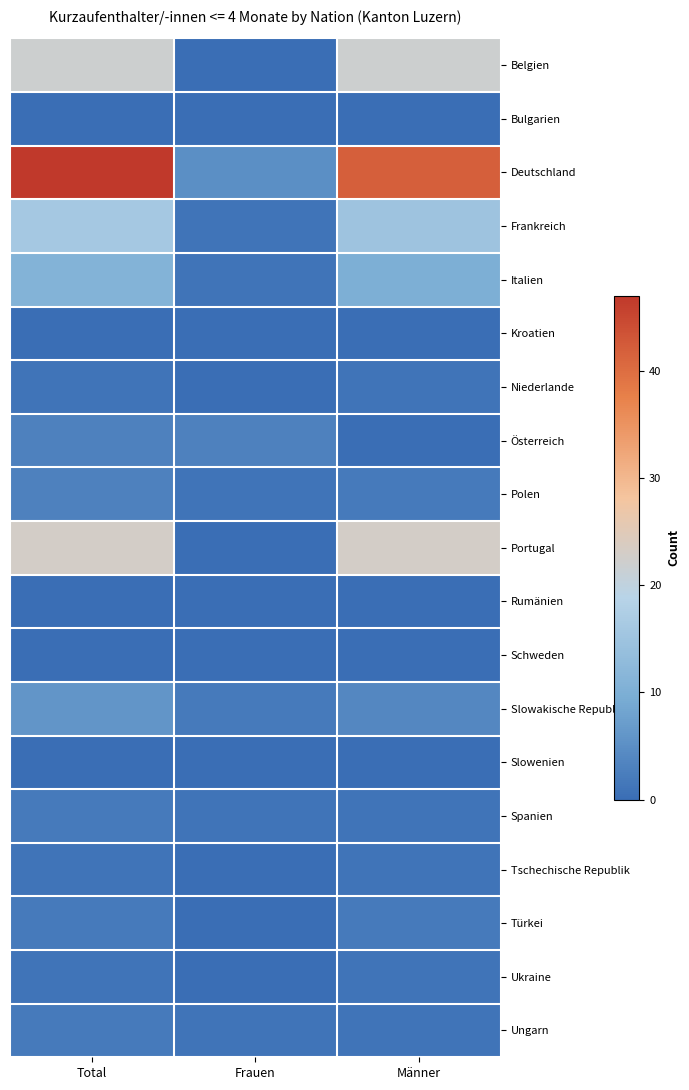

At which category is the sum across all series the highest?

Total